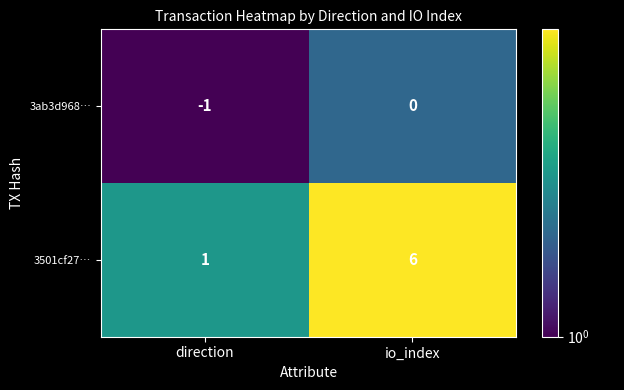

At how many categories does at least one series exceed 2?

1